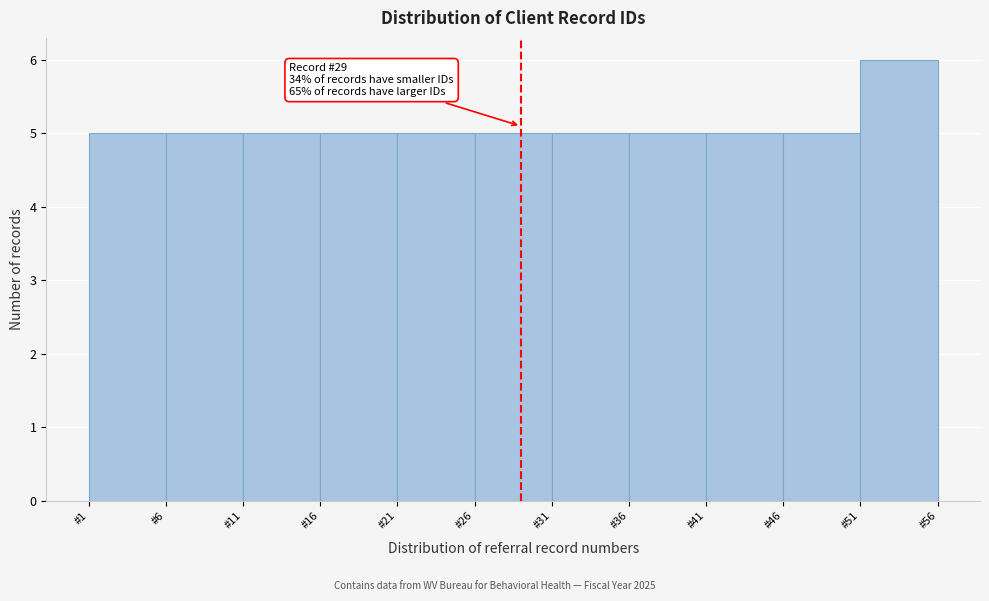

Over which range of the x-axis is the bar tallest?

51 to 56